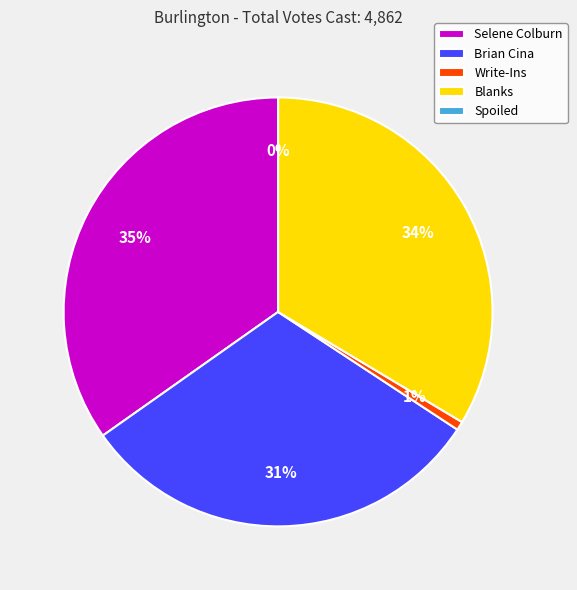

What is the change in value from Selene Colburn to Blanks?

-58